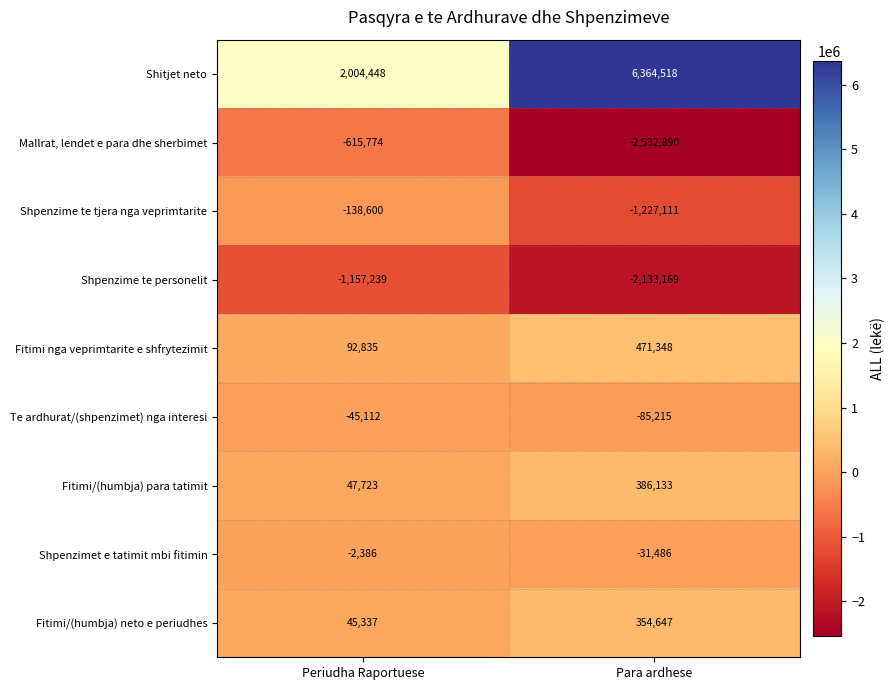

List the series in order of their peak value, highest first.

Shitjet neto, Fitimi nga veprimtarite e shfrytezimit, Fitimi/(humbja) para tatimit, Fitimi/(humbja) neto e periudhes, Shpenzimet e tatimit mbi fitimin, Te ardhurat/(shpenzimet) nga interesi, Shpenzime te tjera nga veprimtarite, Mallrat, lendet e para dhe sherbimet, Shpenzime te personelit